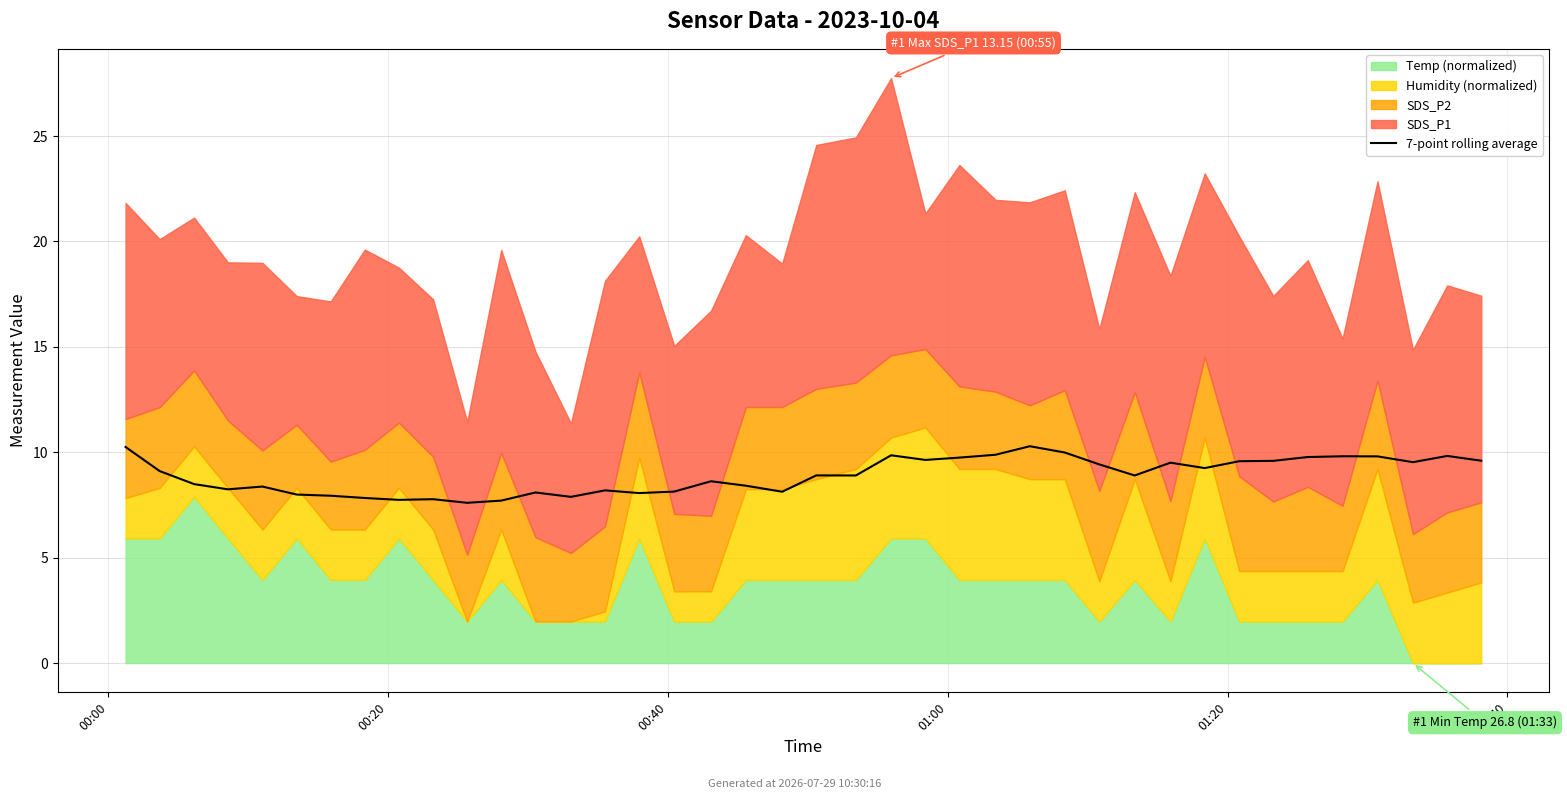

Which has a higher value, 12 or 17?

17